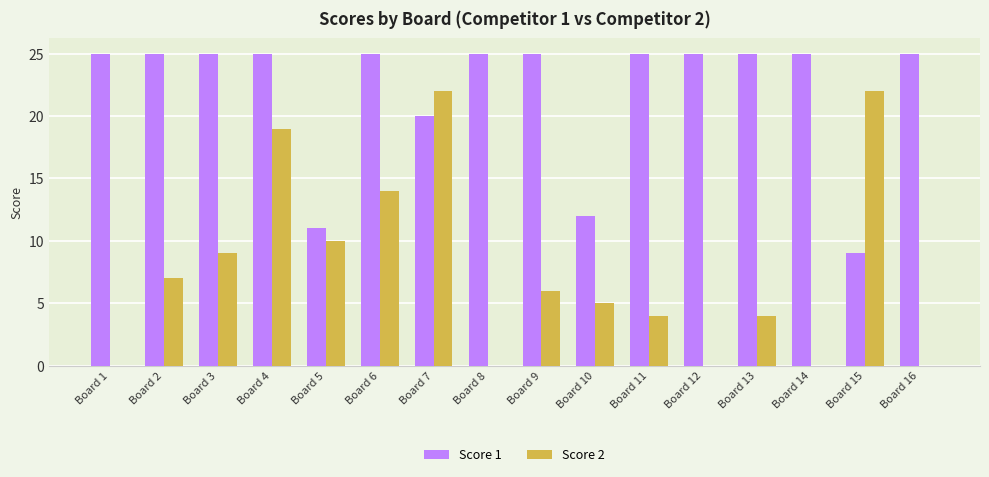

What is the sum of all Score 2 values?

122